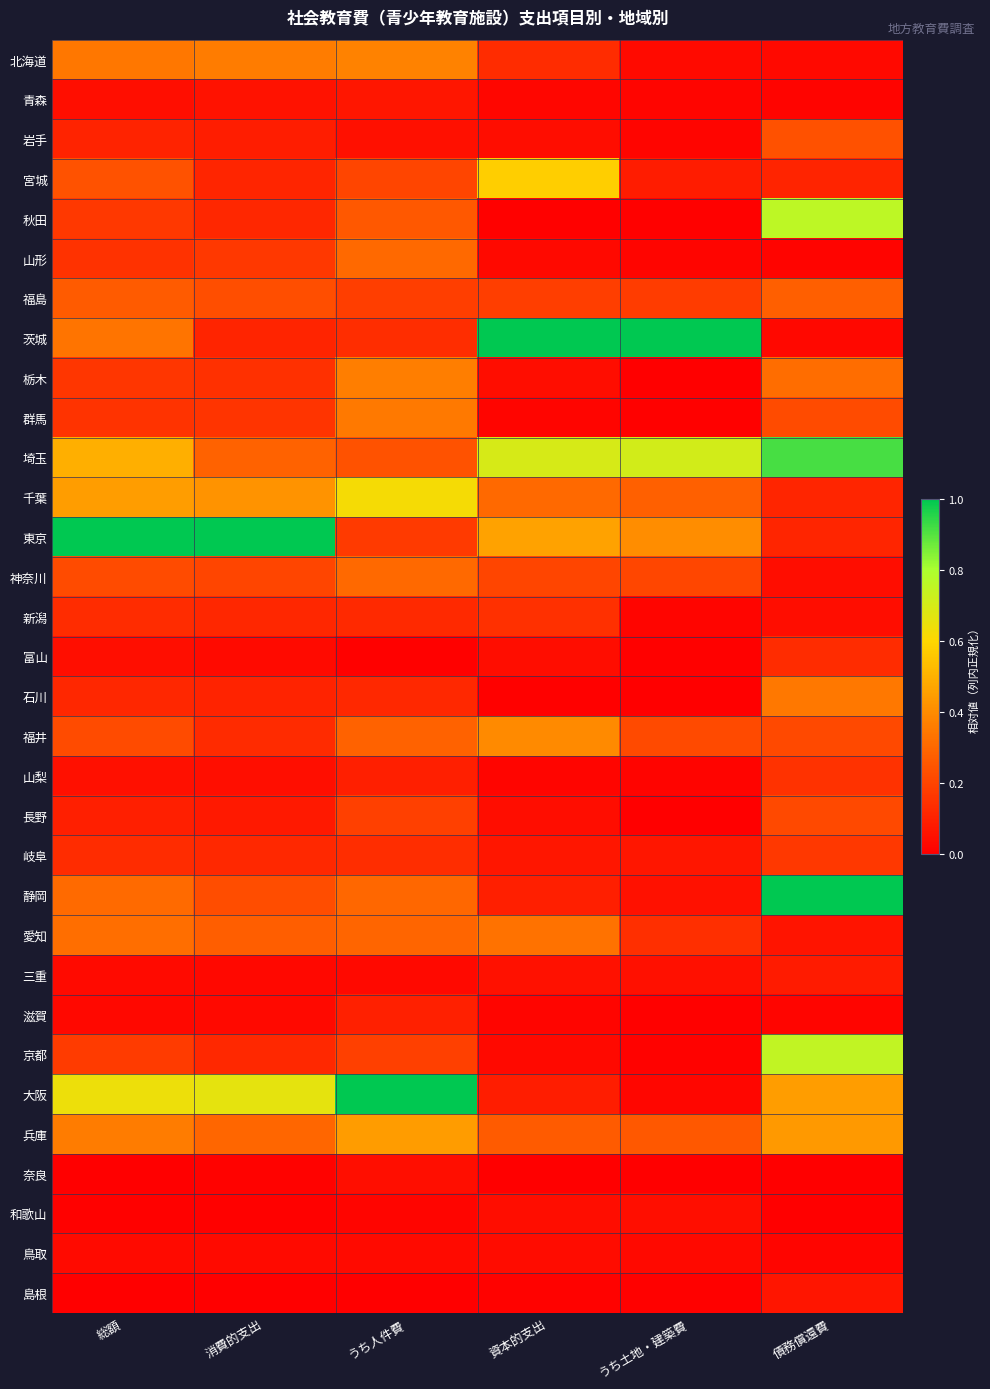

Reading left to right, list all the values displayed in this chart.

北海道: 総額=0.3	消費的支出=0.4	うち人件費=0.4	資本的支出=0.1	うち土地・建築費=0.0	債務償還費=0.0
青森: 総額=0.0	消費的支出=0.1	うち人件費=0.1	資本的支出=0.0	うち土地・建築費=0.0	債務償還費=0.0
岩手: 総額=0.1	消費的支出=0.1	うち人件費=0.0	資本的支出=0.0	うち土地・建築費=0.0	債務償還費=0.2
宮城: 総額=0.2	消費的支出=0.1	うち人件費=0.2	資本的支出=0.6	うち土地・建築費=0.1	債務償還費=0.1
秋田: 総額=0.2	消費的支出=0.1	うち人件費=0.3	資本的支出=0.0	うち土地・建築費=0.0	債務償還費=0.8
山形: 総額=0.1	消費的支出=0.2	うち人件費=0.3	資本的支出=0.0	うち土地・建築費=0.0	債務償還費=0.0
福島: 総額=0.3	消費的支出=0.2	うち人件費=0.2	資本的支出=0.2	うち土地・建築費=0.2	債務償還費=0.3
茨城: 総額=0.3	消費的支出=0.1	うち人件費=0.1	資本的支出=1.0	うち土地・建築費=1.0	債務償還費=0.0
栃木: 総額=0.2	消費的支出=0.1	うち人件費=0.4	資本的支出=0.0	うち土地・建築費=0.0	債務償還費=0.3
群馬: 総額=0.2	消費的支出=0.2	うち人件費=0.4	資本的支出=0.0	うち土地・建築費=0.0	債務償還費=0.2
埼玉: 総額=0.5	消費的支出=0.3	うち人件費=0.2	資本的支出=0.7	うち土地・建築費=0.7	債務償還費=0.9
千葉: 総額=0.4	消費的支出=0.4	うち人件費=0.6	資本的支出=0.3	うち土地・建築費=0.3	債務償還費=0.1
東京: 総額=1.0	消費的支出=1.0	うち人件費=0.2	資本的支出=0.5	うち土地・建築費=0.4	債務償還費=0.1
神奈川: 総額=0.2	消費的支出=0.2	うち人件費=0.3	資本的支出=0.2	うち土地・建築費=0.2	債務償還費=0.0
新潟: 総額=0.1	消費的支出=0.1	うち人件費=0.1	資本的支出=0.1	うち土地・建築費=0.0	債務償還費=0.0
富山: 総額=0.0	消費的支出=0.0	うち人件費=0.0	資本的支出=0.0	うち土地・建築費=0.0	債務償還費=0.1
石川: 総額=0.1	消費的支出=0.1	うち人件費=0.1	資本的支出=0.0	うち土地・建築費=0.0	債務償還費=0.3
福井: 総額=0.2	消費的支出=0.1	うち人件費=0.3	資本的支出=0.4	うち土地・建築費=0.2	債務償還費=0.2
山梨: 総額=0.0	消費的支出=0.0	うち人件費=0.1	資本的支出=0.0	うち土地・建築費=0.0	債務償還費=0.1
長野: 総額=0.1	消費的支出=0.1	うち人件費=0.2	資本的支出=0.0	うち土地・建築費=0.0	債務償還費=0.2
岐阜: 総額=0.1	消費的支出=0.1	うち人件費=0.1	資本的支出=0.1	うち土地・建築費=0.1	債務償還費=0.2
静岡: 総額=0.3	消費的支出=0.2	うち人件費=0.3	資本的支出=0.1	うち土地・建築費=0.1	債務償還費=1.0
愛知: 総額=0.3	消費的支出=0.3	うち人件費=0.3	資本的支出=0.3	うち土地・建築費=0.1	債務償還費=0.1
三重: 総額=0.0	消費的支出=0.0	うち人件費=0.0	資本的支出=0.1	うち土地・建築費=0.0	債務償還費=0.1
滋賀: 総額=0.0	消費的支出=0.0	うち人件費=0.1	資本的支出=0.0	うち土地・建築費=0.0	債務償還費=0.0
京都: 総額=0.2	消費的支出=0.1	うち人件費=0.2	資本的支出=0.0	うち土地・建築費=0.0	債務償還費=0.7
大阪: 総額=0.6	消費的支出=0.7	うち人件費=1.0	資本的支出=0.1	うち土地・建築費=0.0	債務償還費=0.4
兵庫: 総額=0.4	消費的支出=0.3	うち人件費=0.4	資本的支出=0.3	うち土地・建築費=0.3	債務償還費=0.4
奈良: 総額=0.0	消費的支出=0.0	うち人件費=0.0	資本的支出=0.0	うち土地・建築費=0.0	債務償還費=0.0
和歌山: 総額=0.0	消費的支出=0.0	うち人件費=0.0	資本的支出=0.0	うち土地・建築費=0.0	債務償還費=0.0
鳥取: 総額=0.0	消費的支出=0.0	うち人件費=0.0	資本的支出=0.0	うち土地・建築費=0.0	債務償還費=0.0
島根: 総額=0.0	消費的支出=0.0	うち人件費=0.0	資本的支出=0.0	うち土地・建築費=0.0	債務償還費=0.1